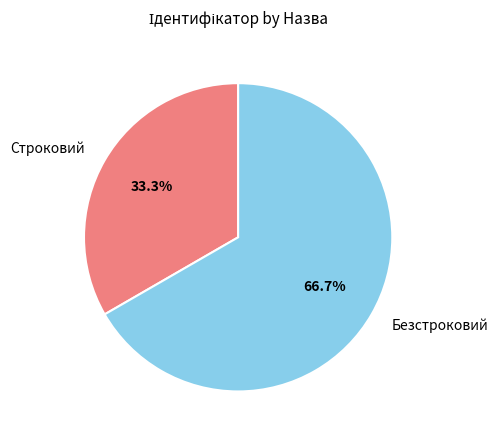

To the nearest percent, what is the difference between the Строковий and Безстроковий slice percentages?

33%